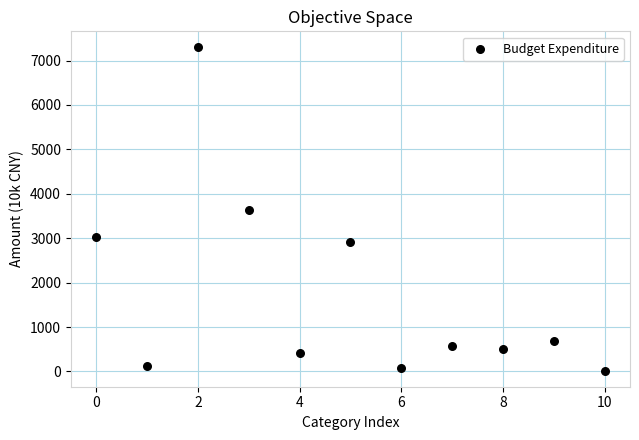

What is the range of Y values (max minus min)?

7273.5